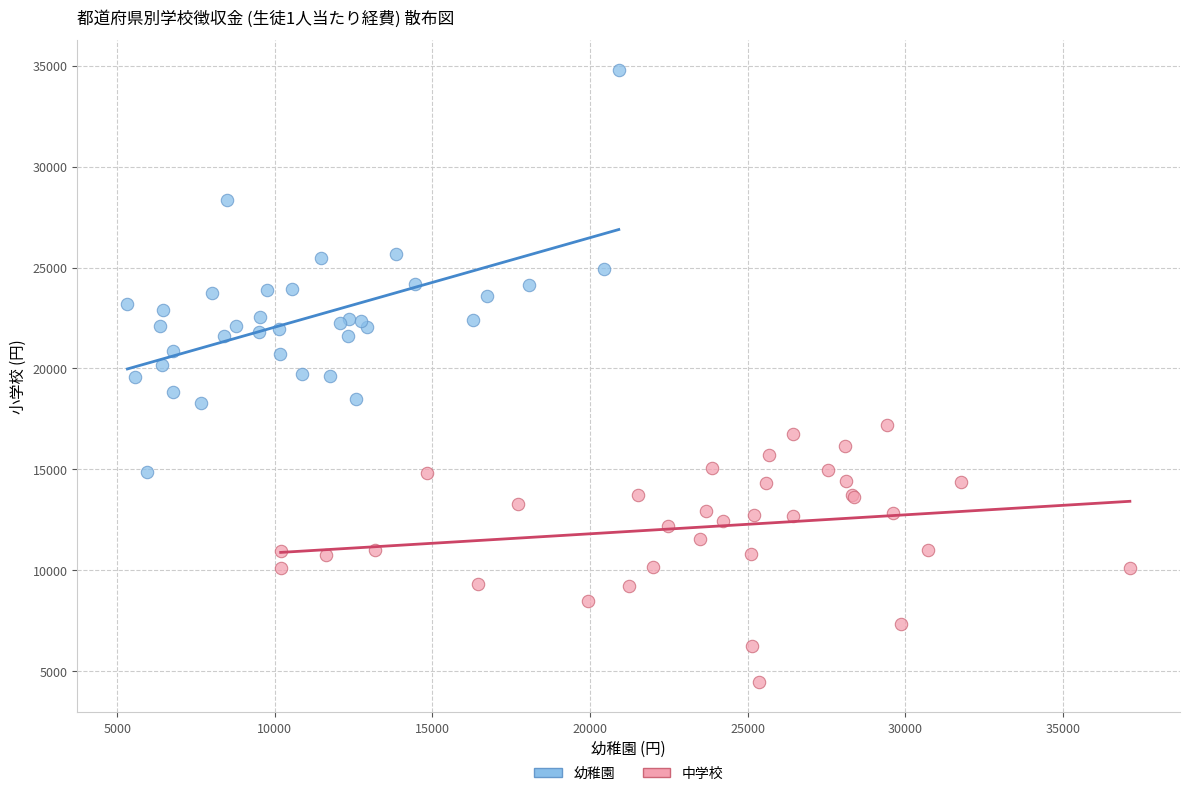

Which series reaches the minimum Y coordinate?

中学校